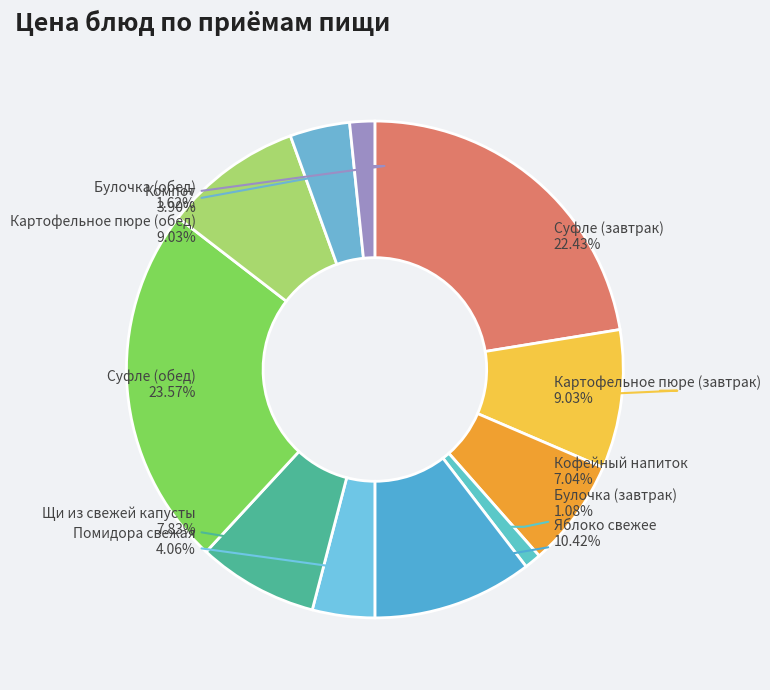

What percentage is NOT represented by Суфле (обед)?

76.4%